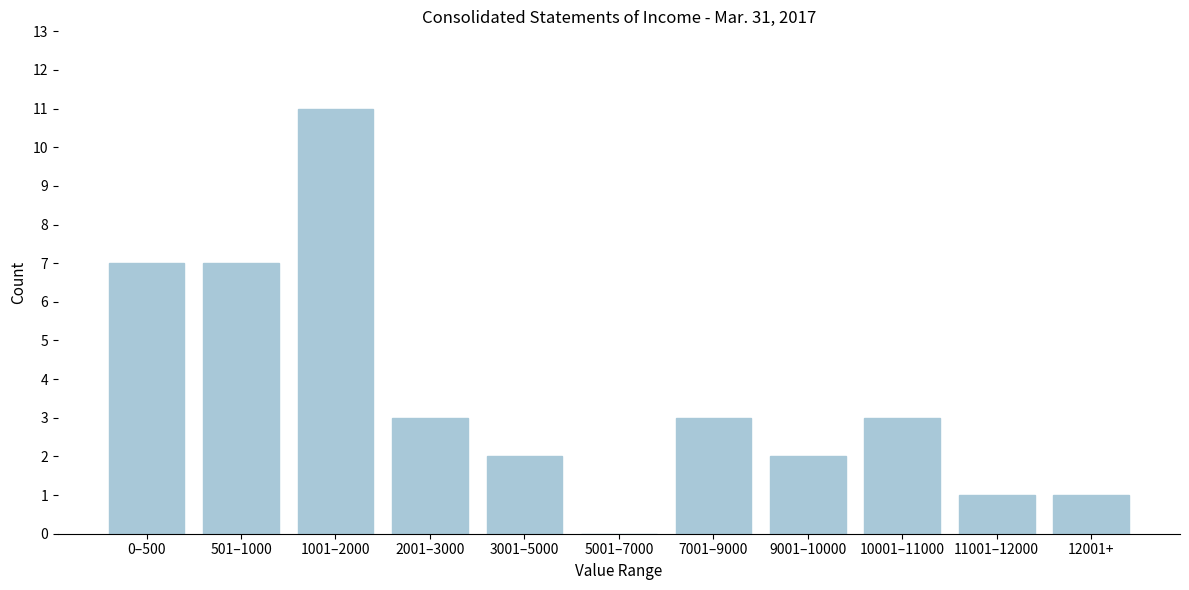

Reading left to right, extract all data points from this chart.

0–500=7	501–1000=7	1001–2000=11	2001–3000=3	3001–5000=2	5001–7000=0	7001–9000=3	9001–10000=2	10001–11000=3	11001–12000=1	12001+=1